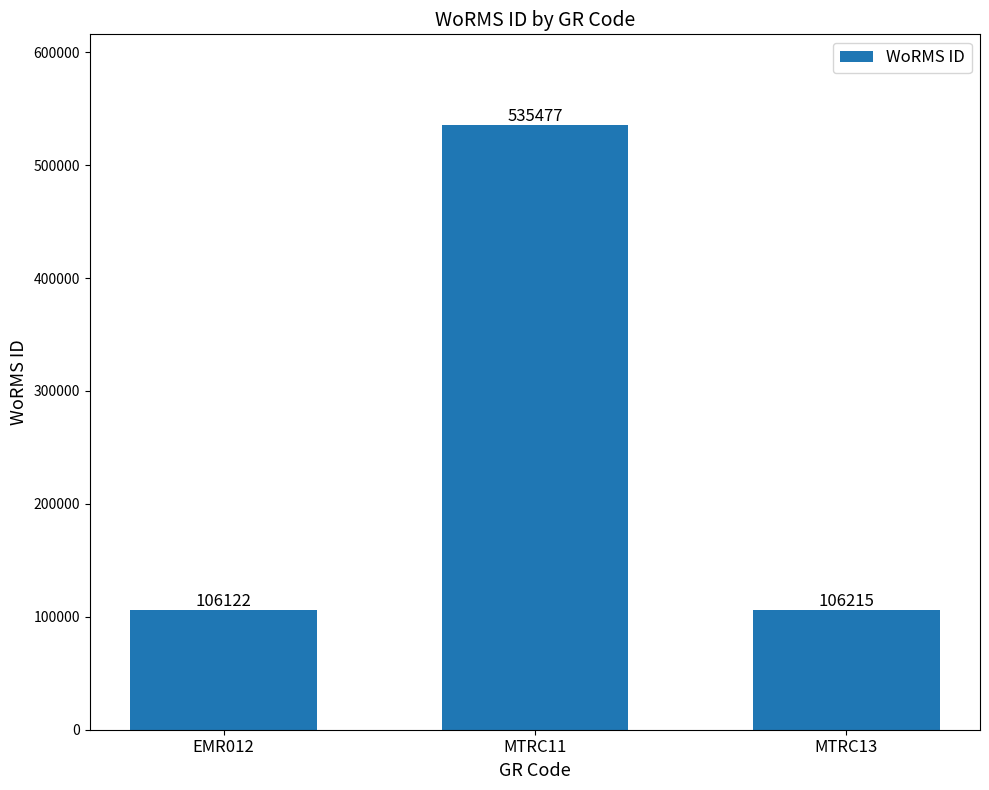

Are the bars grouped side by side (vs. stacked)?

No